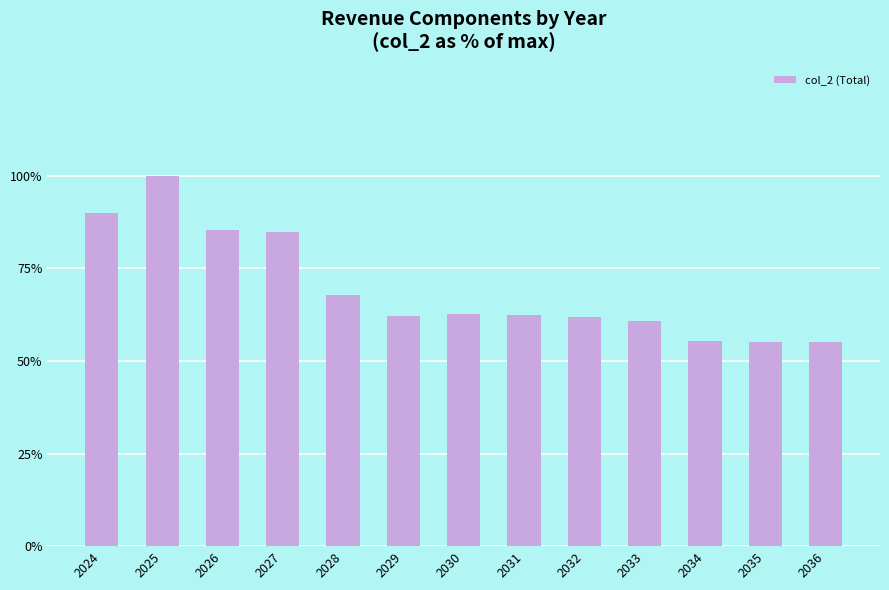

What is the maximum value shown in the chart?

100.0